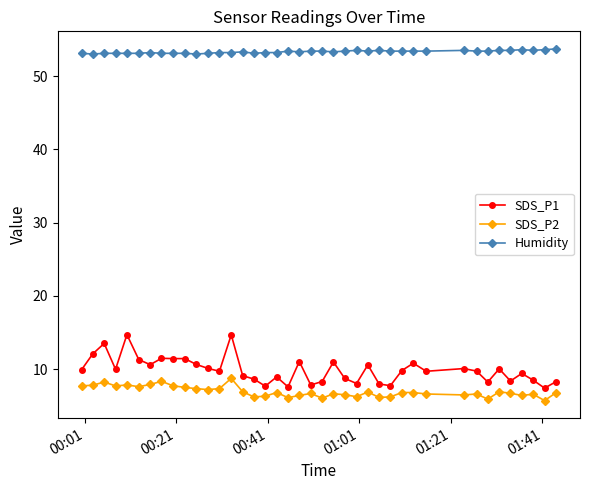

What is the minimum value for SDS_P2?

5.7